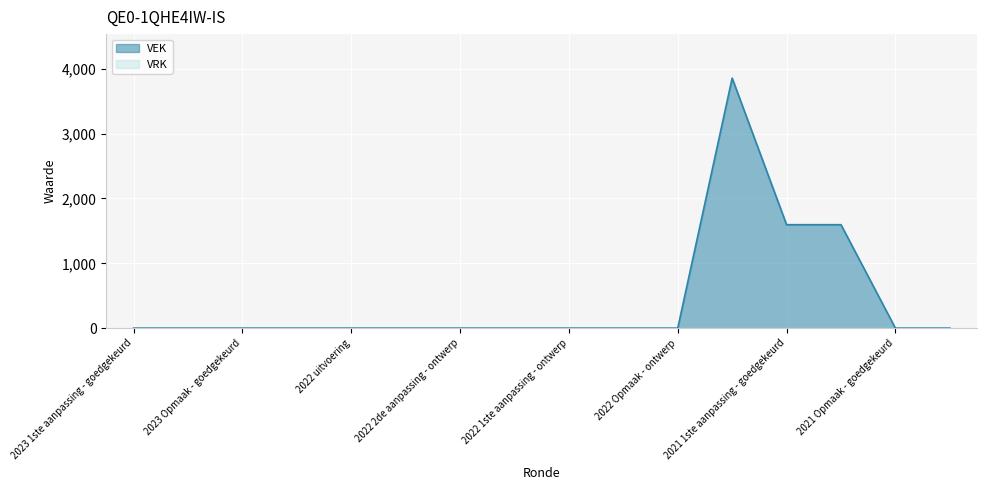

Reading right to left, extract all data points from this chart.

0	0	1596	1596	3857	0	0	0	0	0	0	0	0	0	0	0